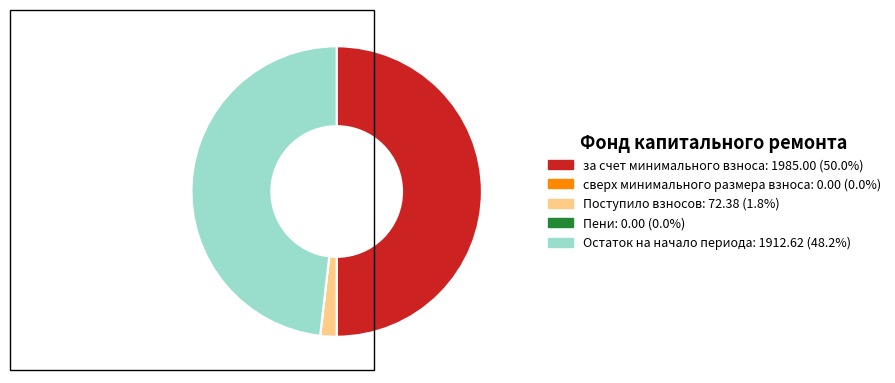

What is the largest slice in the pie chart?

за счет минимального взноса